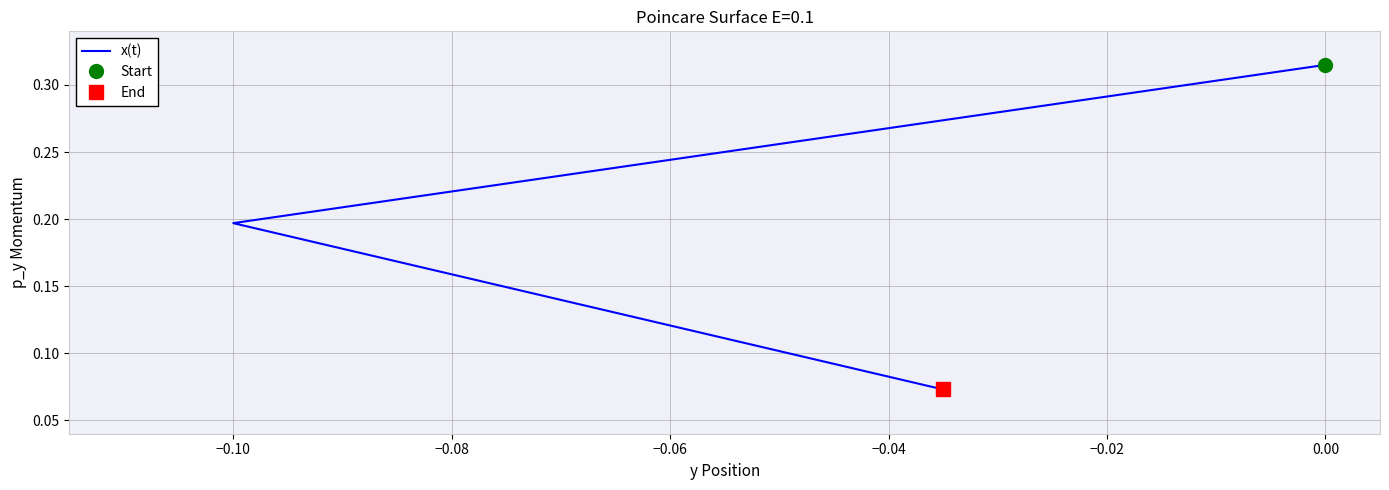

What is the difference between the maximum and minimum values?

0.2